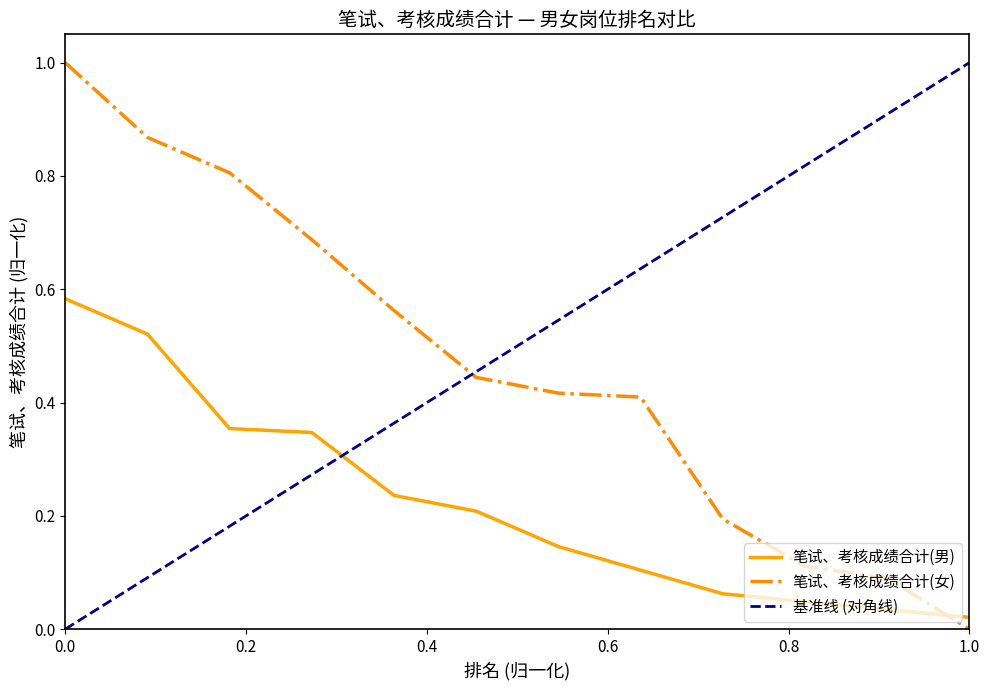

What is the difference between the 笔试、考核成绩合计(女) values at 10 and 7?

0.3